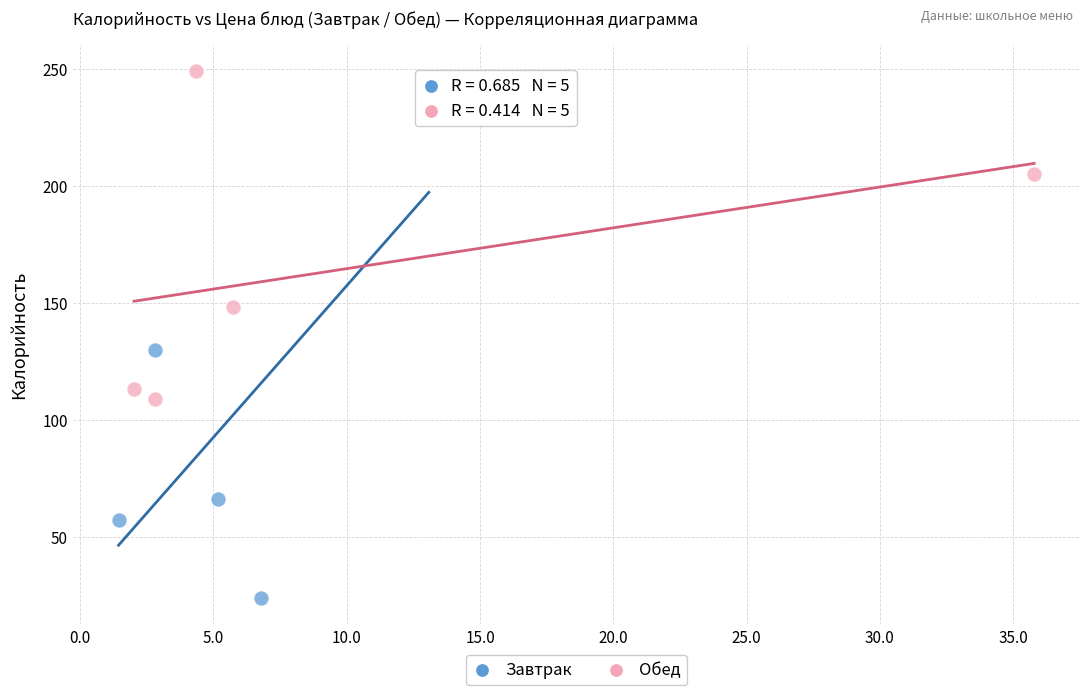

Which series contains the lowest Y value?

Завтрак